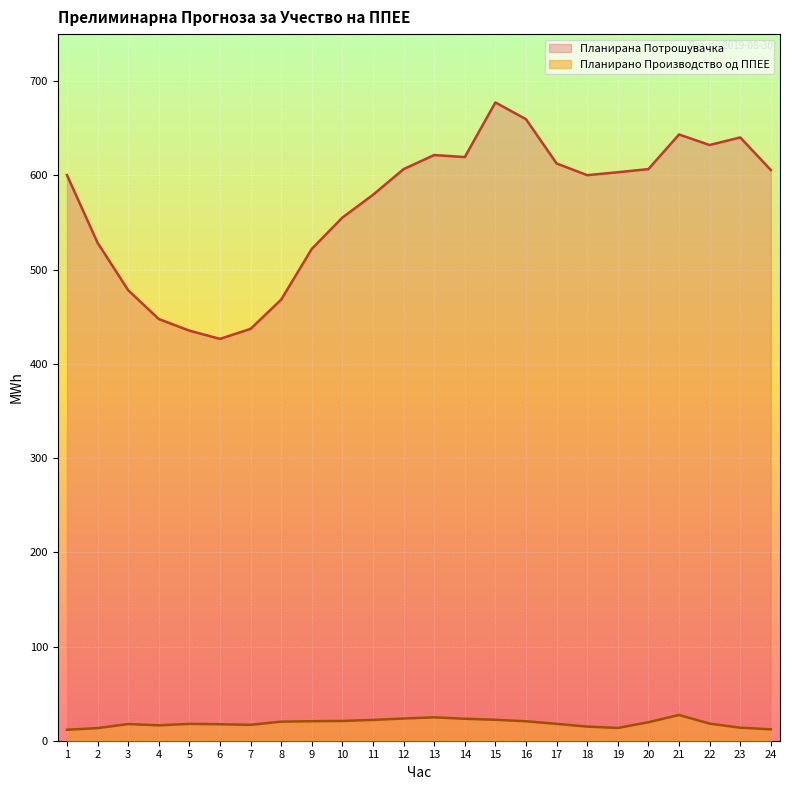

True or false: Планирана Потрошувачка and Планирано Производство од ППЕЕ cross at least once.

False